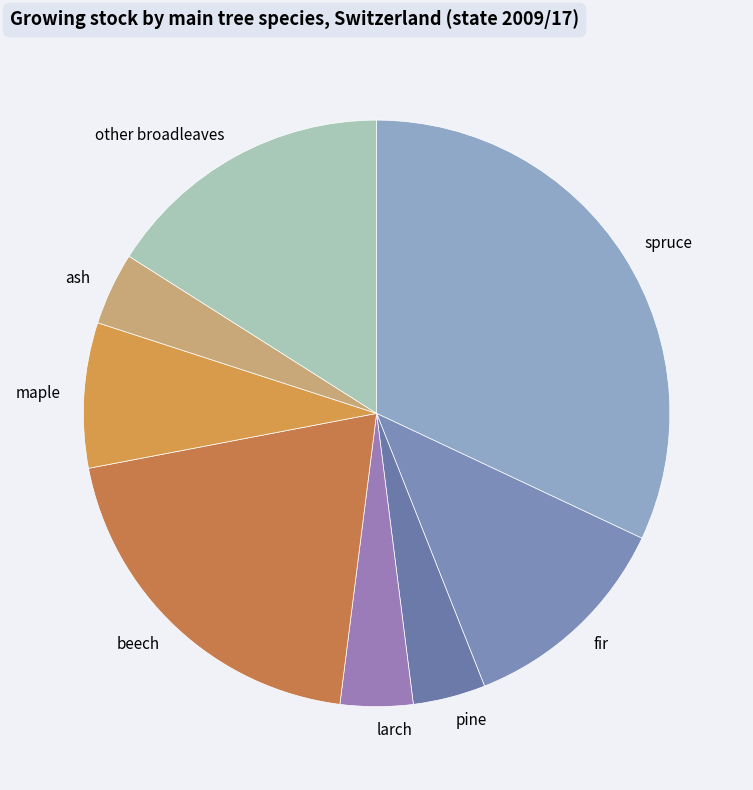

Does any single category account for the majority?

No